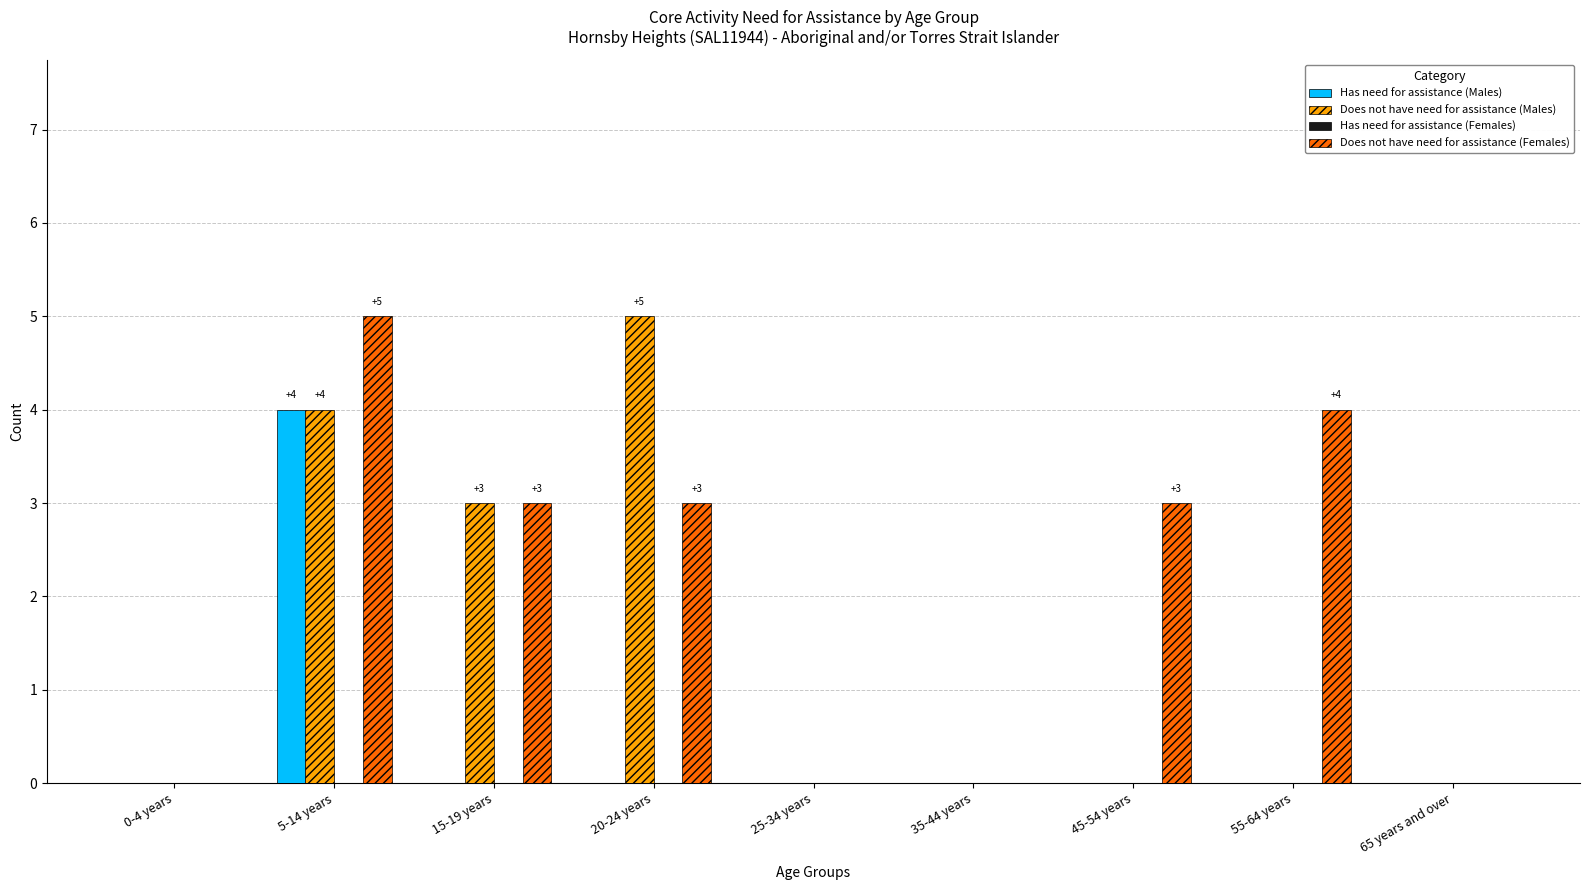

The Does not have need for assistance (Males) series shows 2 at 65 years and over. True or false?

False